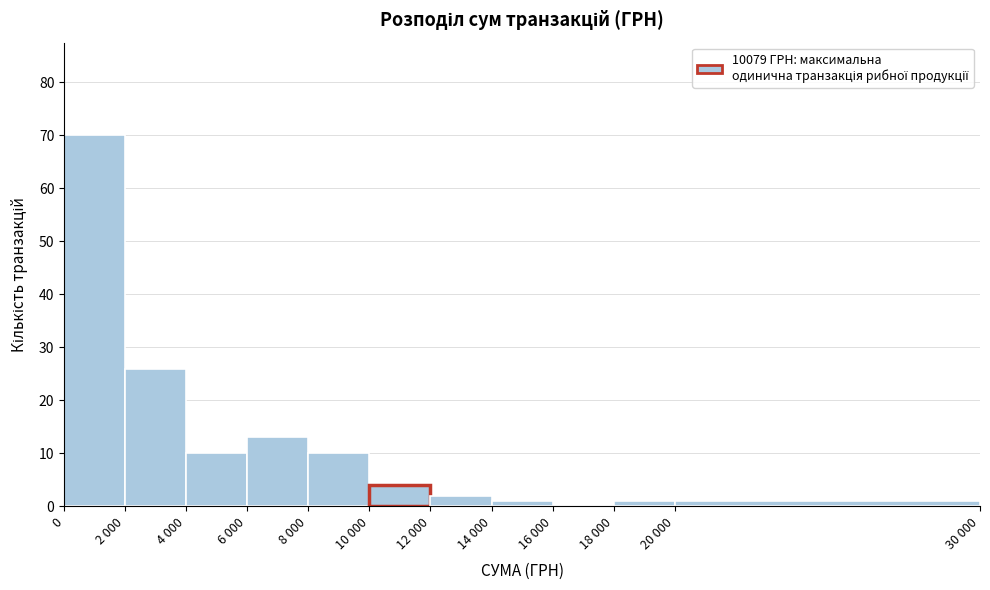

Reading left to right, transcribe all the data shown in this chart.

0=70	2 000=26	4 000=10	6 000=13	8 000=10	10 000=4	12 000=2	14 000=1	16 000=0	18 000=1	20 000=1